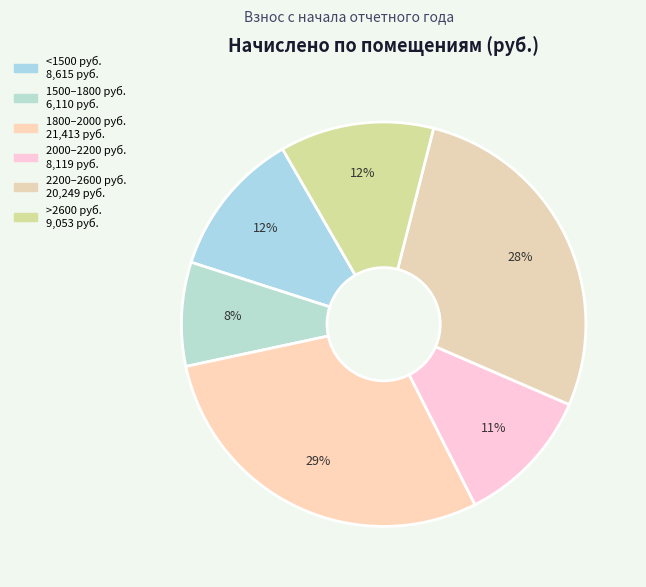

Is there any slice that represents more than half of the pie?

No